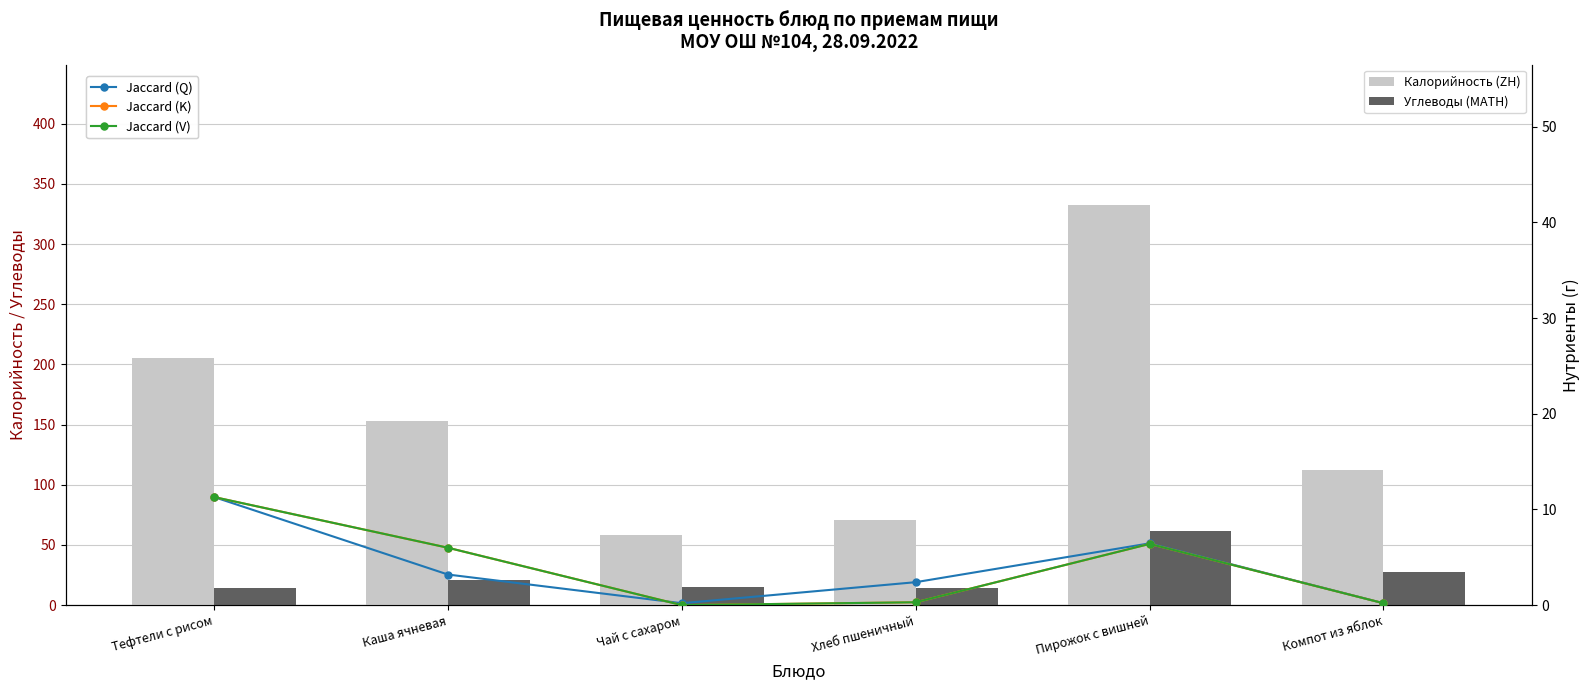

How many groups of bars are there?

6